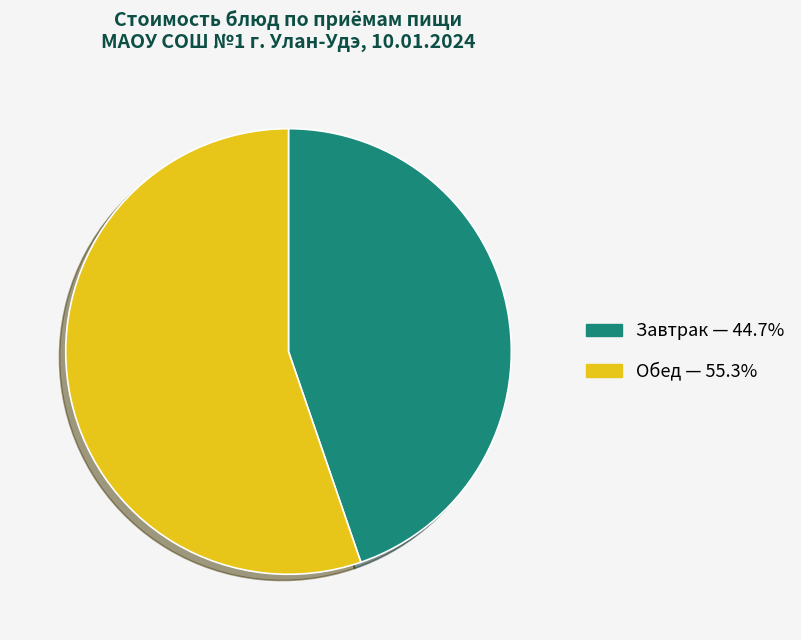

How many segments does this pie chart have?

2